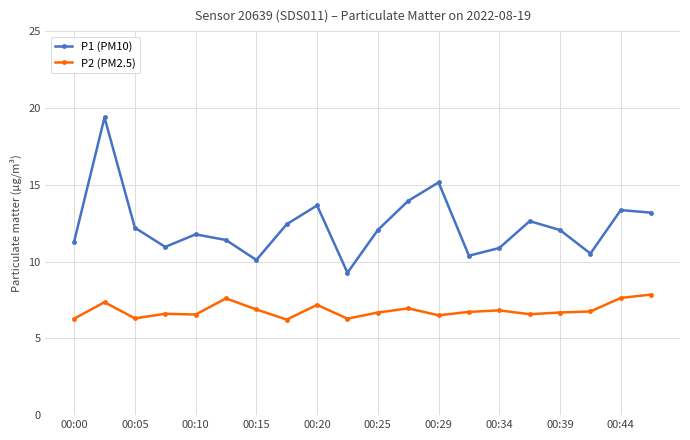

What is the value of the P1 (PM10) point at the 13th from the left?

15.2